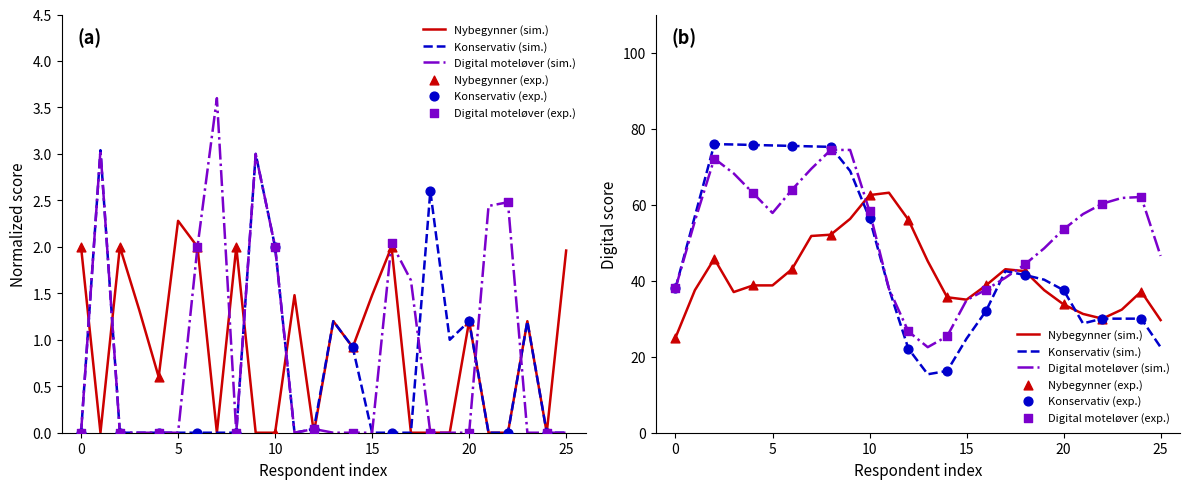

Which series has the largest total across all categories?

Nybegynner (sim.)